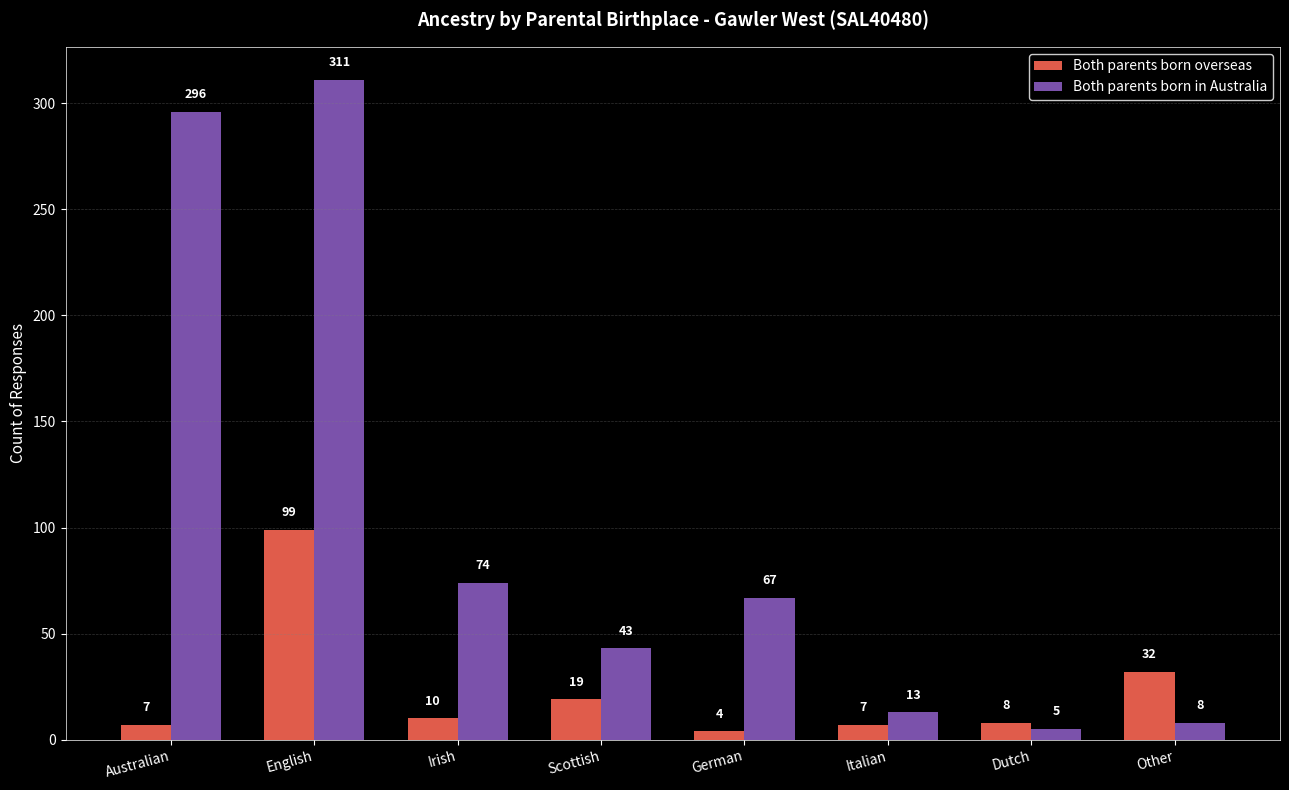

Which series has the largest range (max minus min)?

Both parents born in Australia